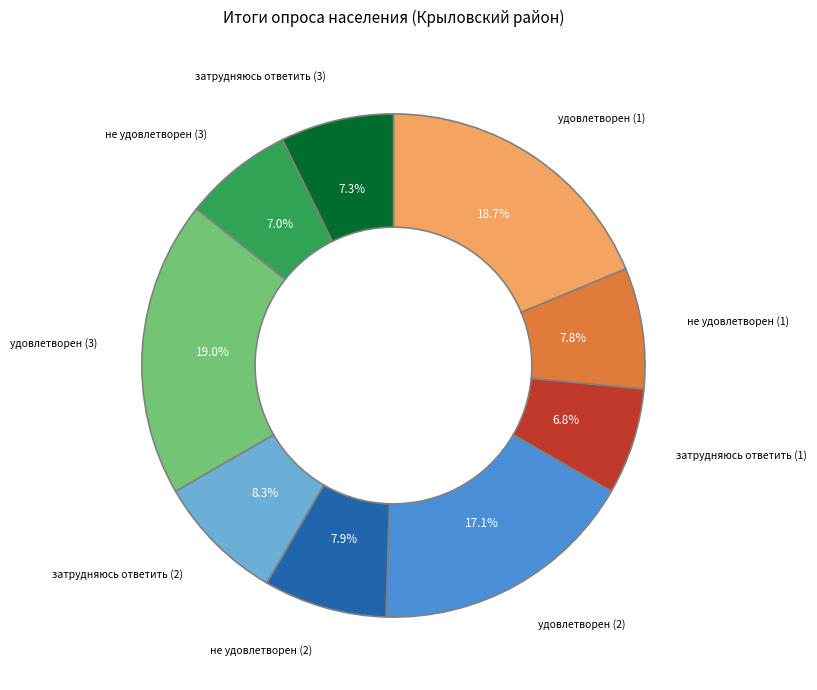

Is there any slice that represents more than half of the pie?

No